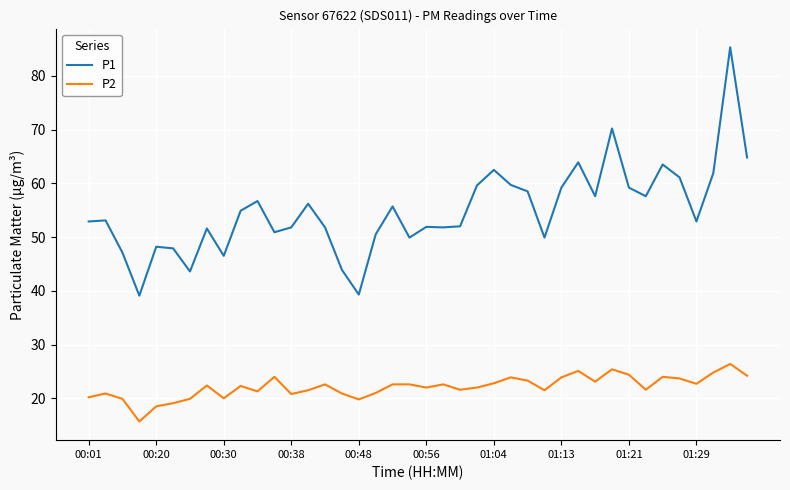

What is the greatest value displayed?

85.3